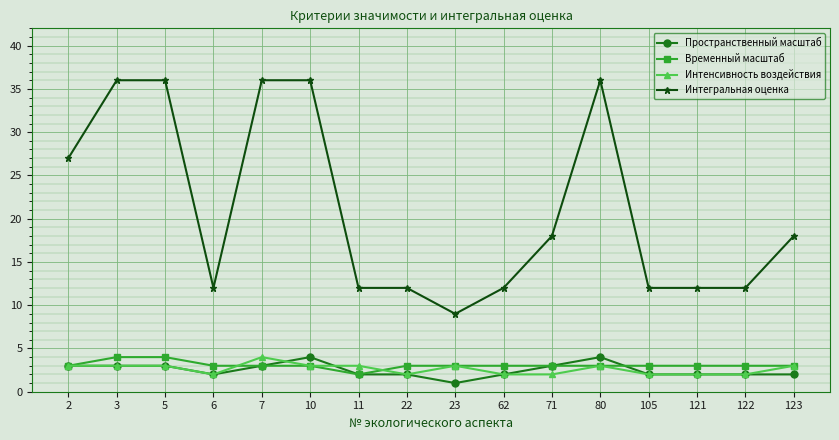

What are all the series names shown in the legend?

Пространственный масштаб, Временный масштаб, Интенсивность воздействия, Интегральная оценка